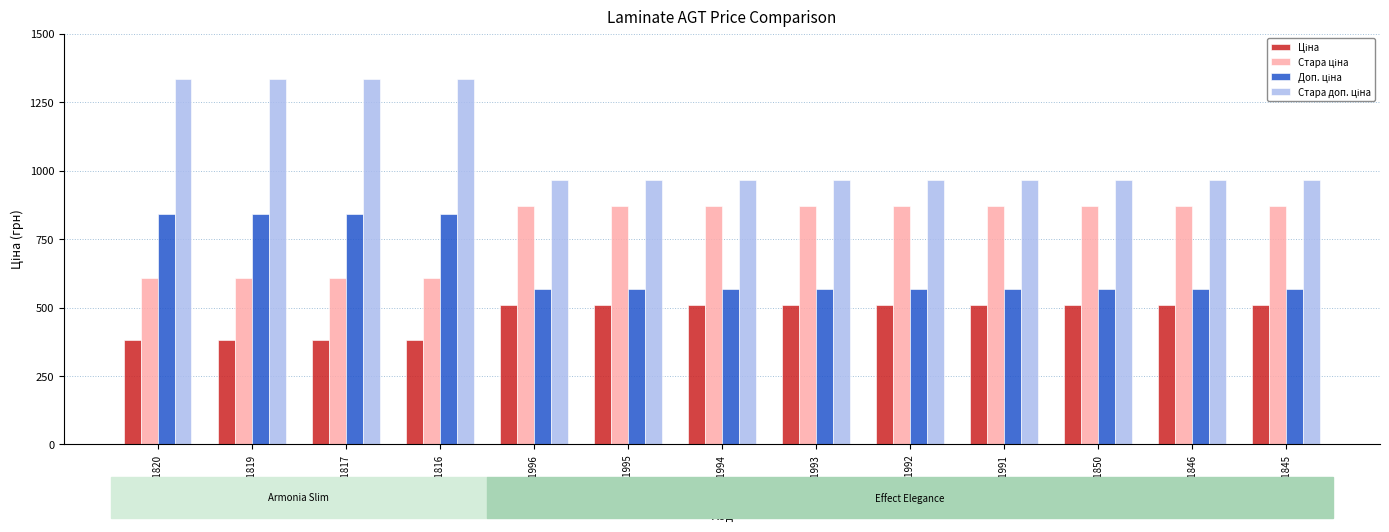

How many groups of bars are there?

13